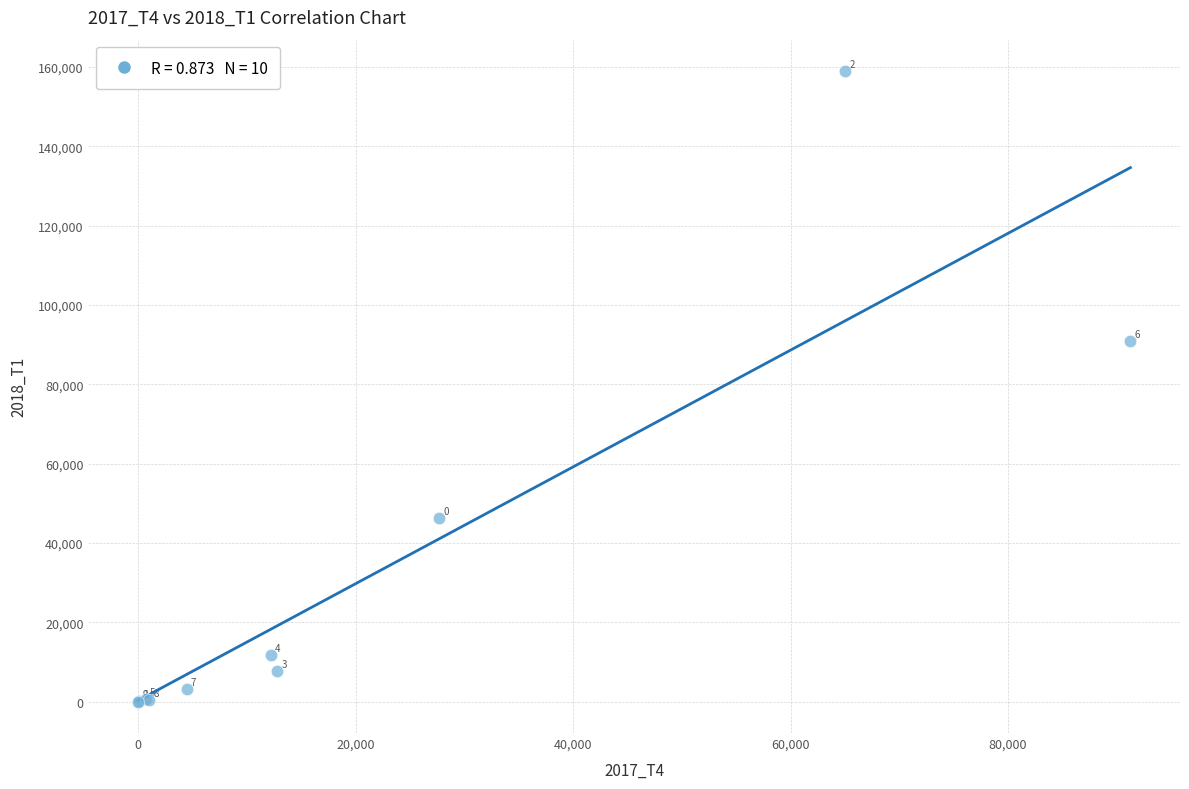

What Y value in the scatter plot is closest to 79464?

90864.6